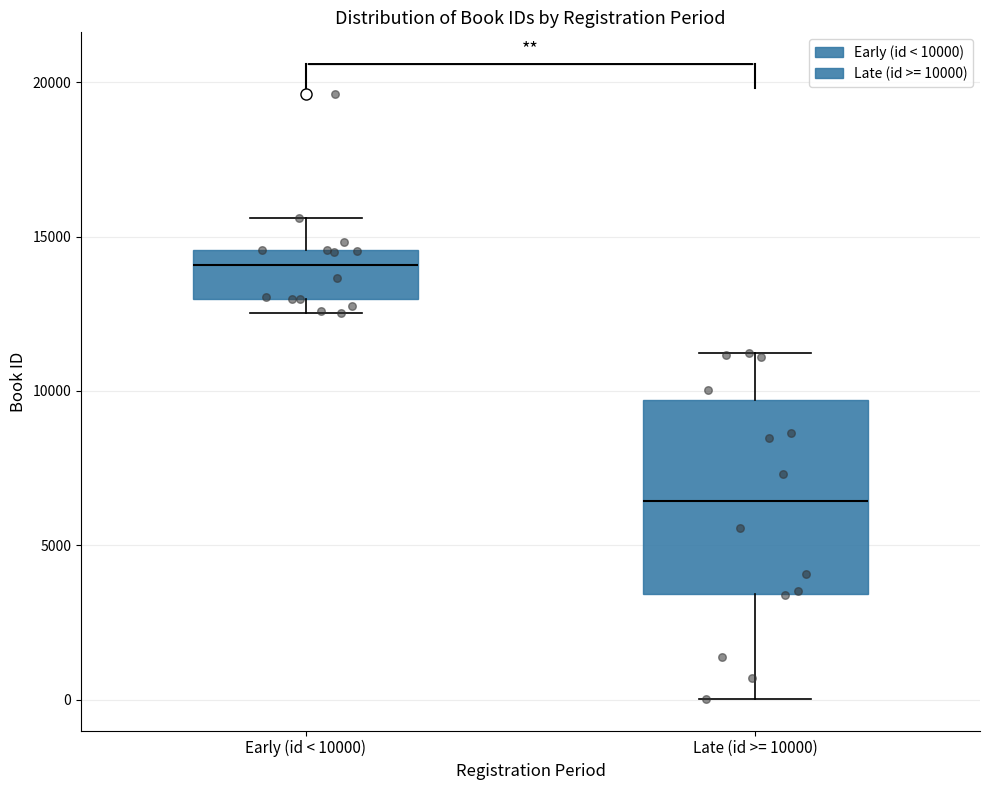

Reading left to right, read every box against the y-axis: the position of its median line, the range the box covers, and the ends of its whiskers. The values are not printed on the chart, so give them approximately, as read against the axis.

Early (id < 10000): median 14000, box 13000 to 14500, whiskers 12500 to 15500
Late (id >= 10000): median 6500, box 3500 to 9500, whiskers 0 to 11000